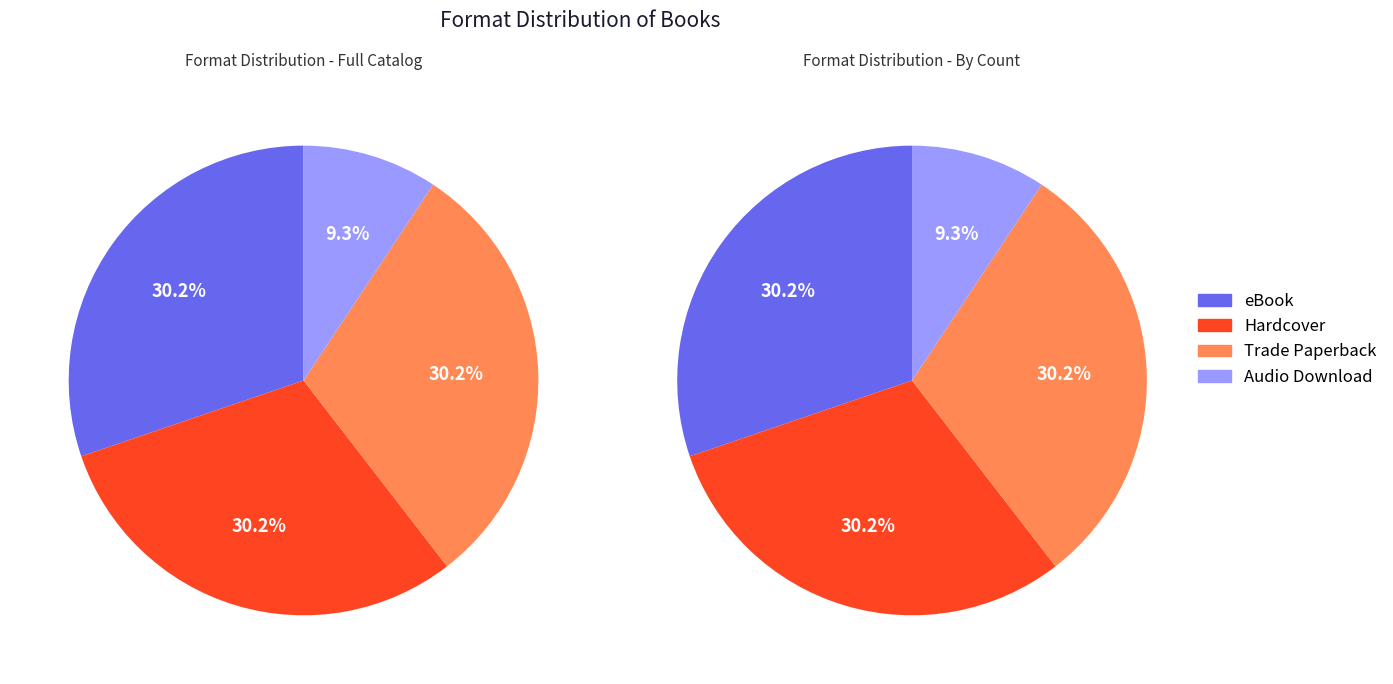

Which category has the biggest portion of the pie?

eBook